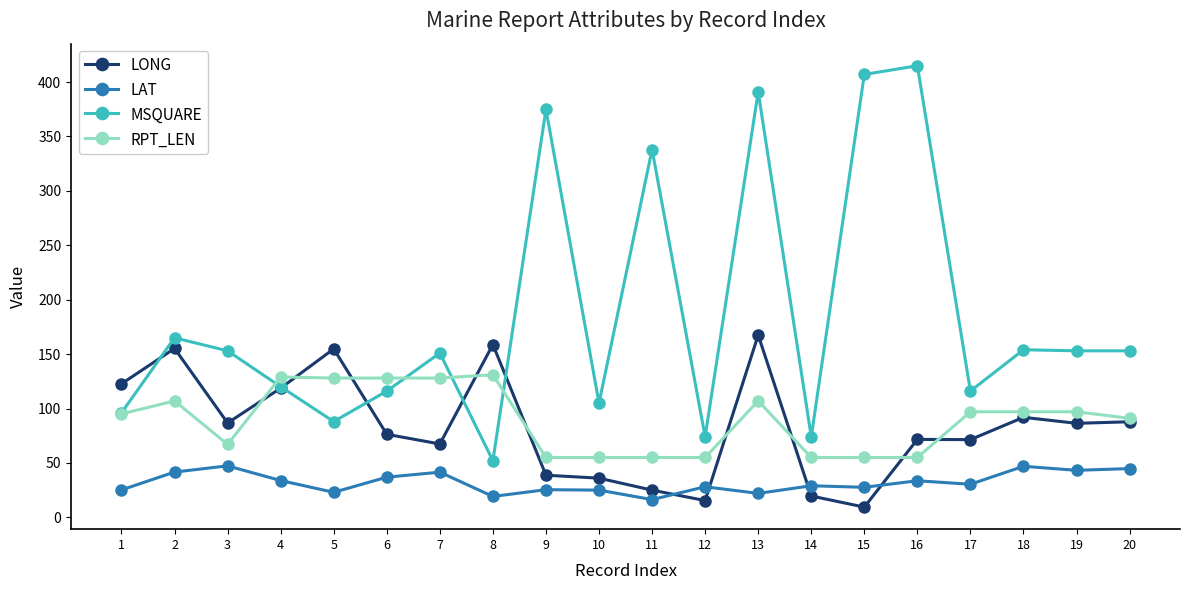

Rank the series at 15 from lowest to highest value.

LONG, LAT, RPT_LEN, MSQUARE